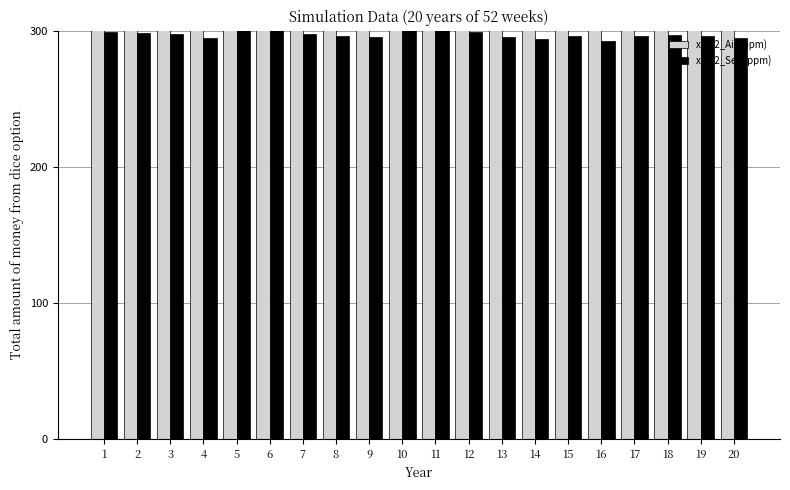

What value does the xCO2_Air (ppm) series have at 10?

327.0